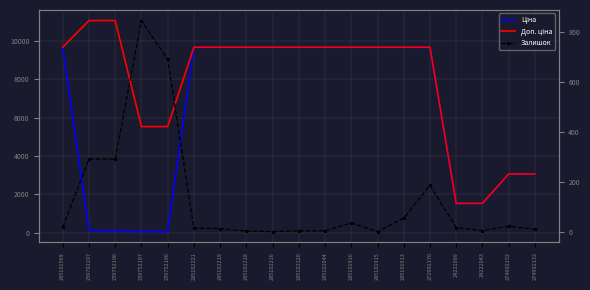

Reading left to right, what are all the values shown in this chart?

Ціна: 285101569=9664.7	239792197=110.5	239792196=110.5	239752197=55.3	239752196=55.3	285102221=9664.7	285102219=9664.7	285102218=9664.7	285102216=9664.7	285102120=9664.7	285102044=9664.7	285101916=9664.7	285101915=9664.7	285101913=9664.7	272992170=9664.7	24221099=1526.8	24221043=1526.8	274992152=3059.7	274992132=3059.7
Доп. ціна: 285101569=9664.7	239792197=11055.0	239792196=11055.0	239752197=5528.0	239752196=5528.0	285102221=9664.7	285102219=9664.7	285102218=9664.7	285102216=9664.7	285102120=9664.7	285102044=9664.7	285101916=9664.7	285101915=9664.7	285101913=9664.7	272992170=9664.7	24221099=1527.0	24221043=1527.0	274992152=3060.0	274992132=3060.0
Залишок: 285101569=18.0	239792197=290.0	239792196=290.0	239752197=845.0	239752196=690.0	285102221=14.0	285102219=12.0	285102218=2.0	285102216=0.0	285102120=3.0	285102044=3.0	285101916=35.0	285101915=0.0	285101913=54.0	272992170=186.0	24221099=16.0	24221043=4.0	274992152=21.0	274992132=9.0